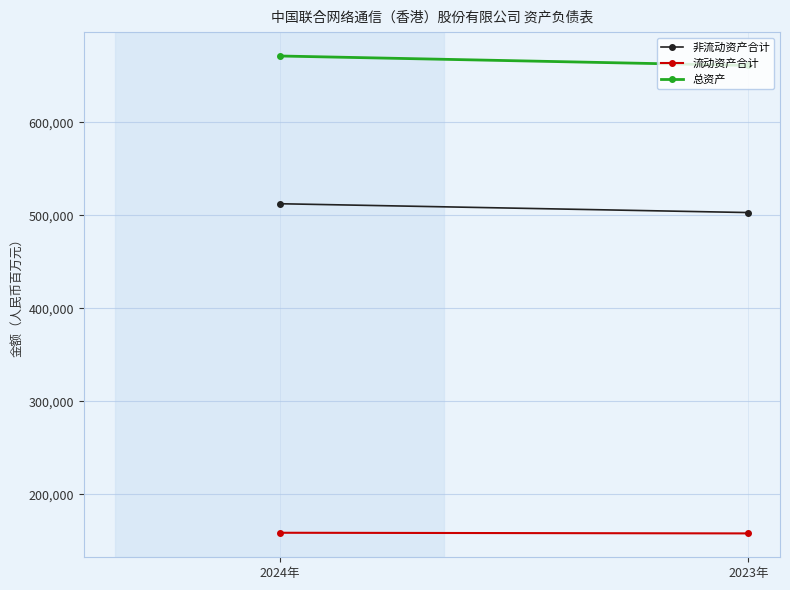

The 流动资产合计 series shows 158800 at 2024年. True or false?

True